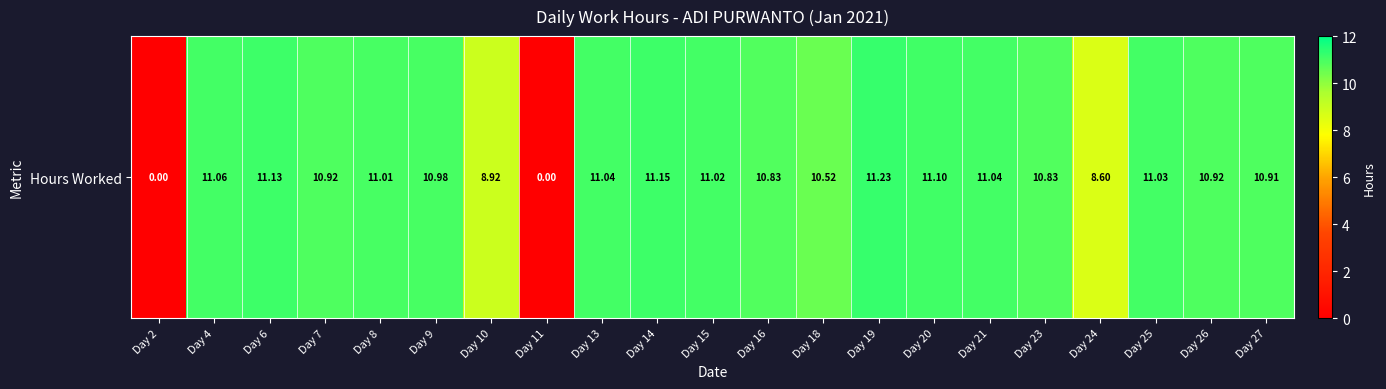

At which label is the value closest to 5?

Day 24